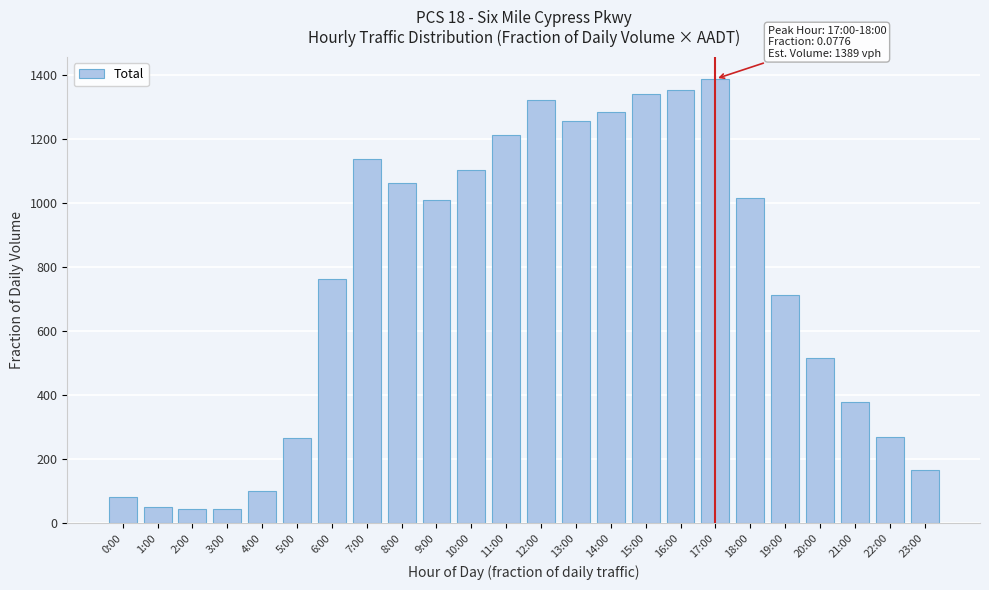

True or false: the data shows 43.0 at 2:00.

True